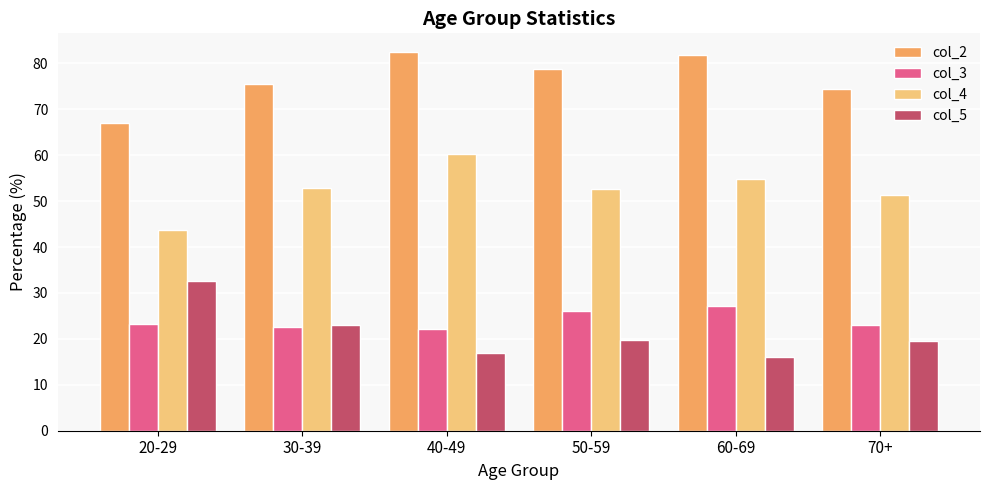

What is the total value across all series at 30-39?

173.8